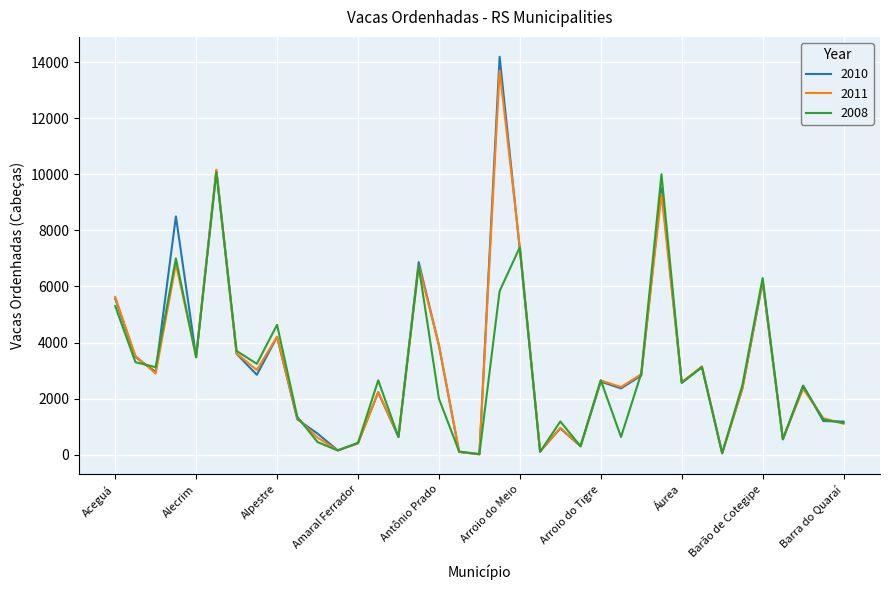

Which series has the largest range (max minus min)?

2010